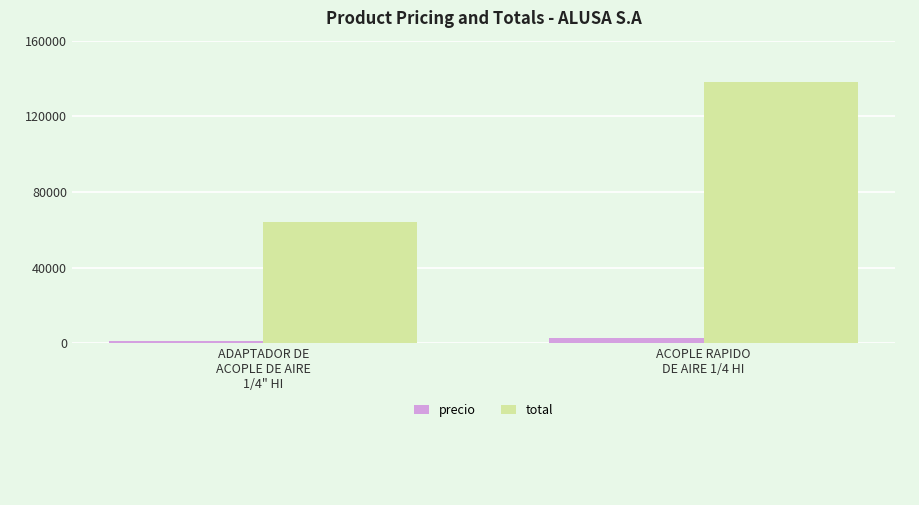

Reading left to right, transcribe all the data shown in this chart.

precio: ADAPTADOR DE
ACOPLE DE AIRE
1/4" HI=1282.5	ACOPLE RAPIDO
DE AIRE 1/4 HI=2760.0
total: ADAPTADOR DE
ACOPLE DE AIRE
1/4" HI=64125.0	ACOPLE RAPIDO
DE AIRE 1/4 HI=138000.0